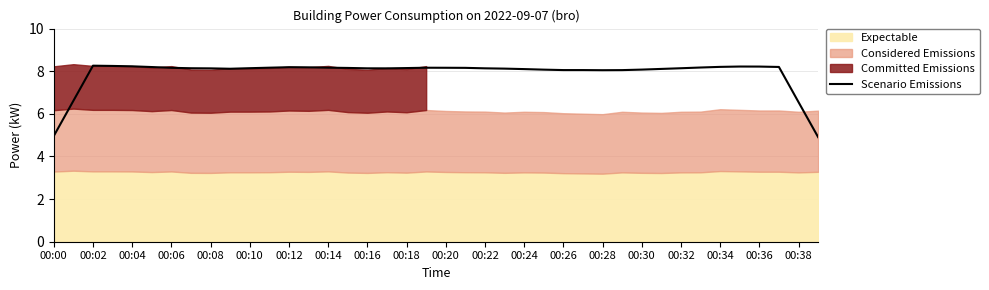

What is the lowest value of the Scenario Emissions series?

4.9